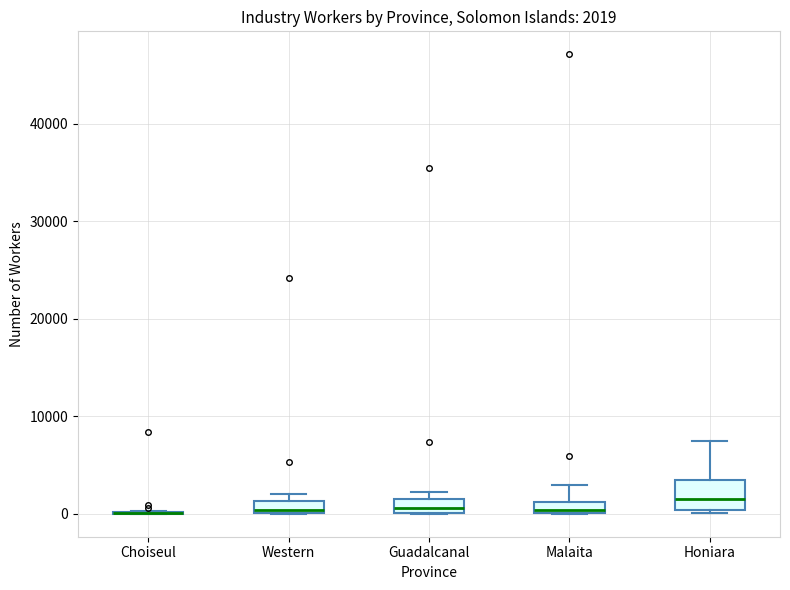

Which box is the tallest, from its lower edge to its upper edge?

Honiara